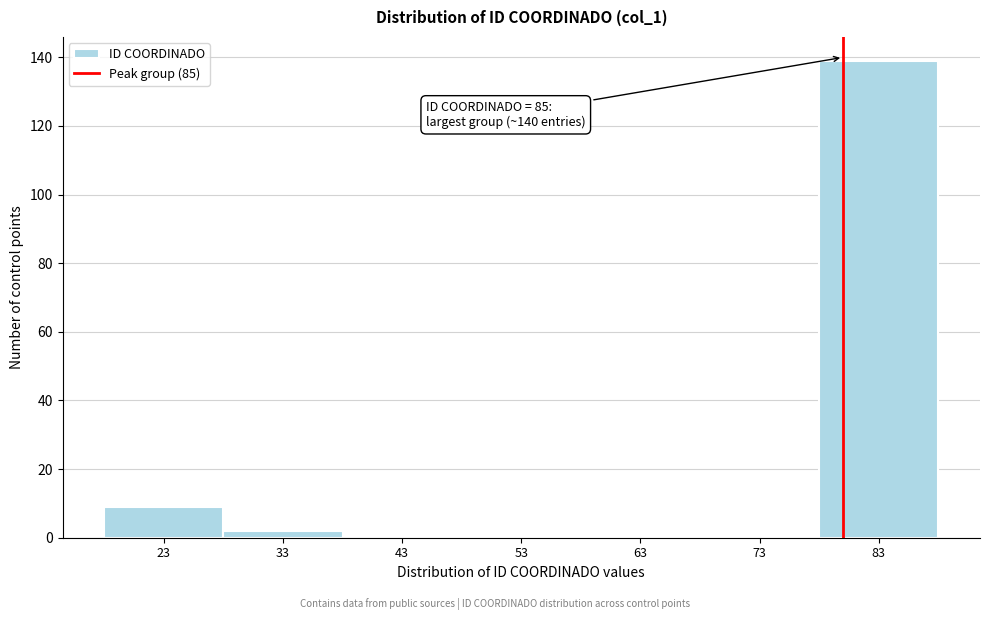

Reading left to right, what are all the values shown in this chart?

23=9	33=2	43=0	53=0	63=0	73=0	83=139